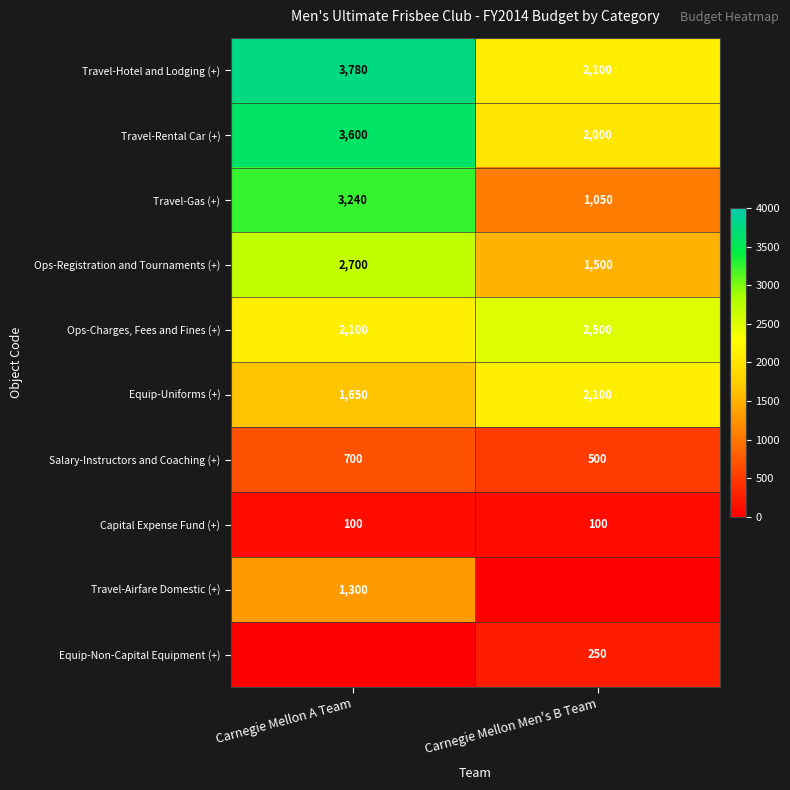

What is the maximum value for Salary-Instructors and Coaching (+)?

700